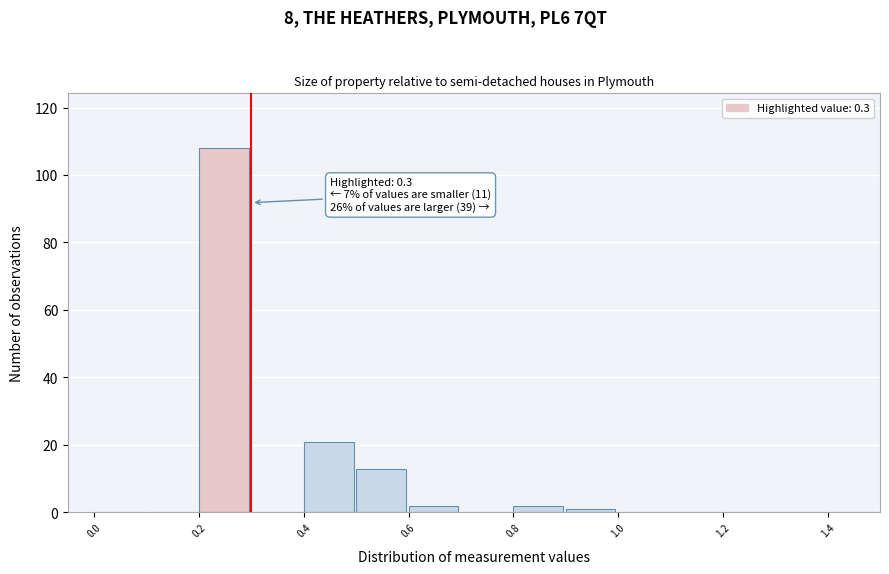

Over which range of the x-axis is the bar tallest?

0.2 to 0.3